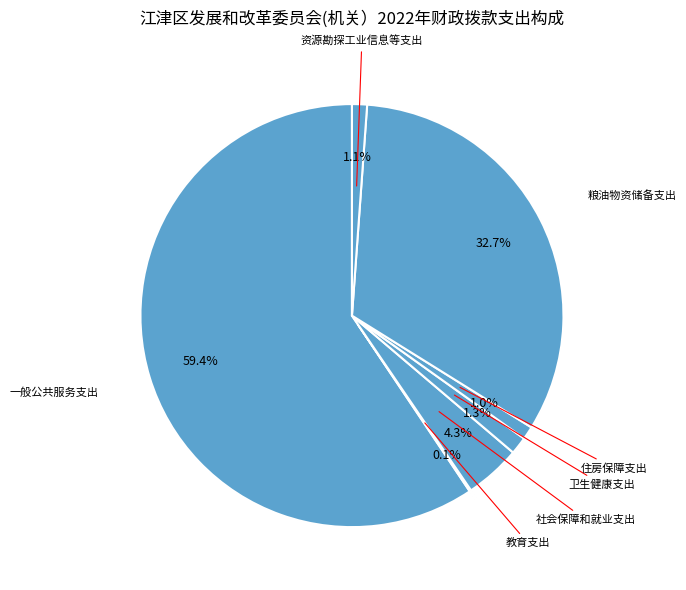

Rank the categories by value from lowest to highest.

教育支出, 住房保障支出, 资源勘探工业信息等支出, 卫生健康支出, 社会保障和就业支出, 粮油物资储备支出, 一般公共服务支出